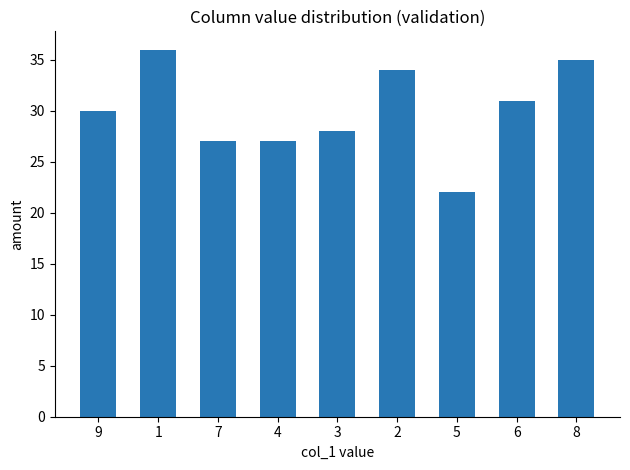

Which has a higher value, 2 or 6?

2